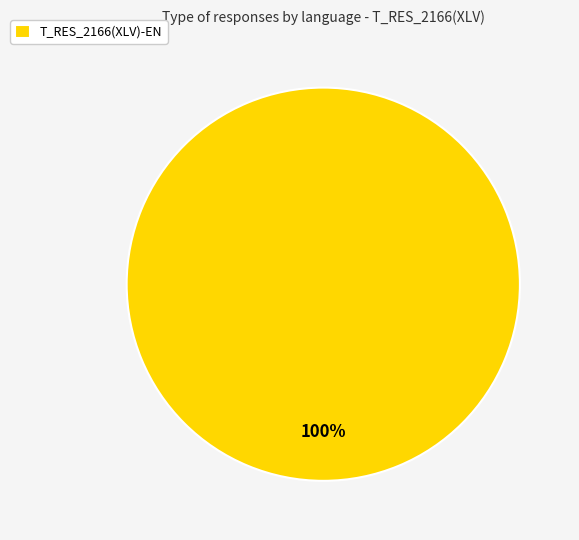

Does any single category account for the majority?

Yes